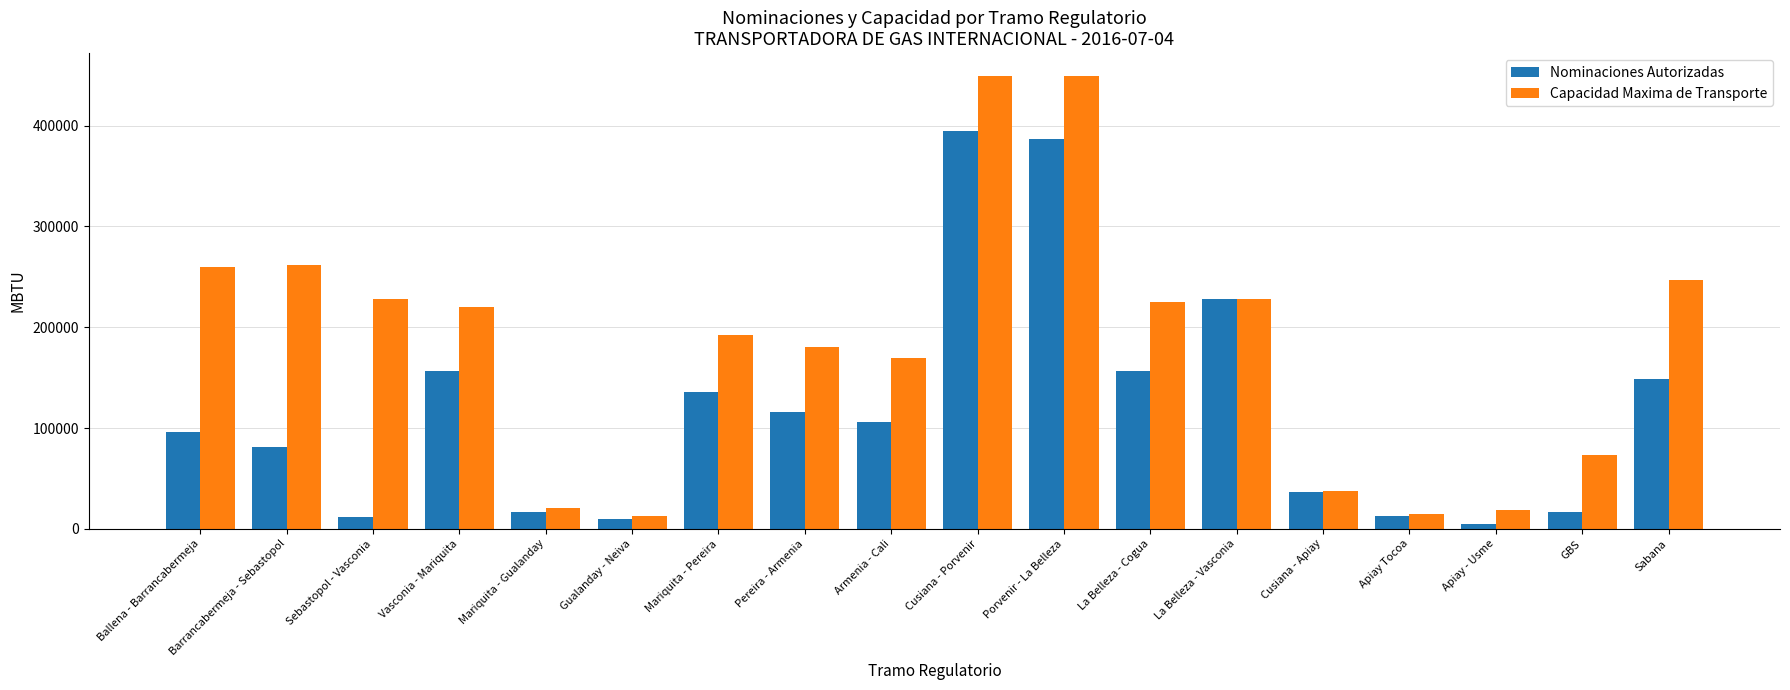

How many series are shown in this chart?

2